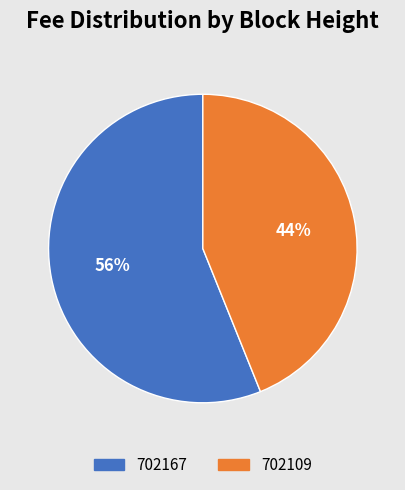

How many segments does this pie chart have?

2